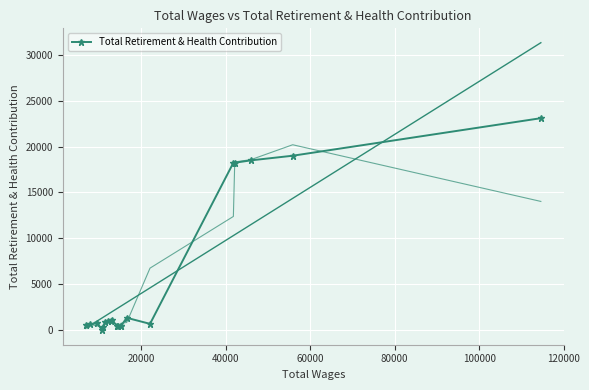

What is the sum of all values?

107434